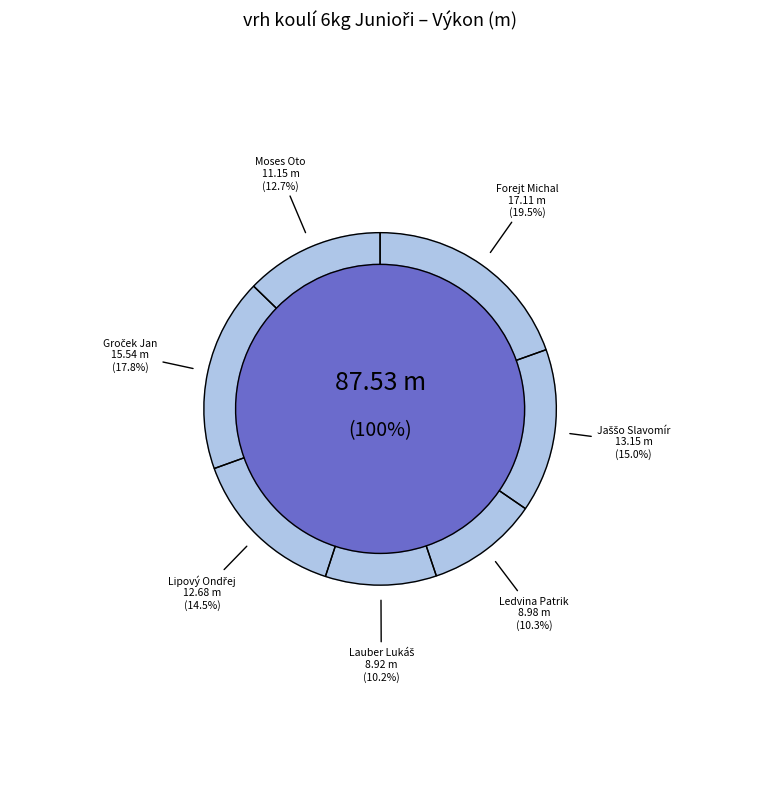

To the nearest percent, what is the average slice percentage?

14%